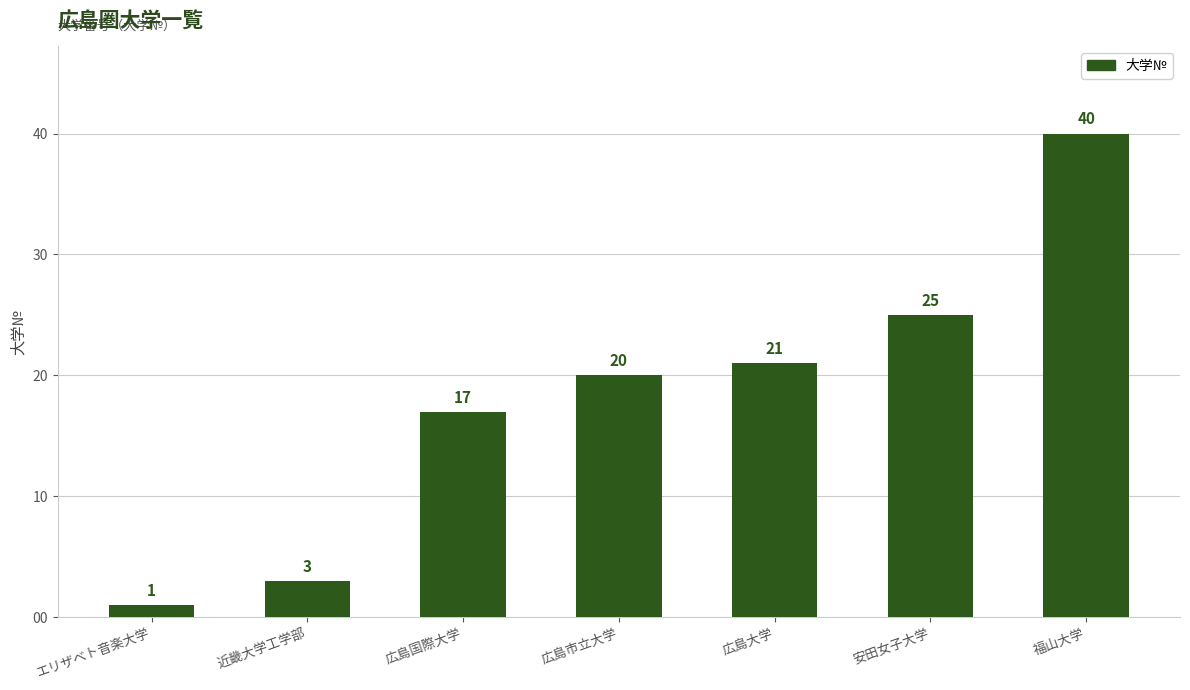

What is the difference between the values at 広島国際大学 and 近畿大学工学部?

14